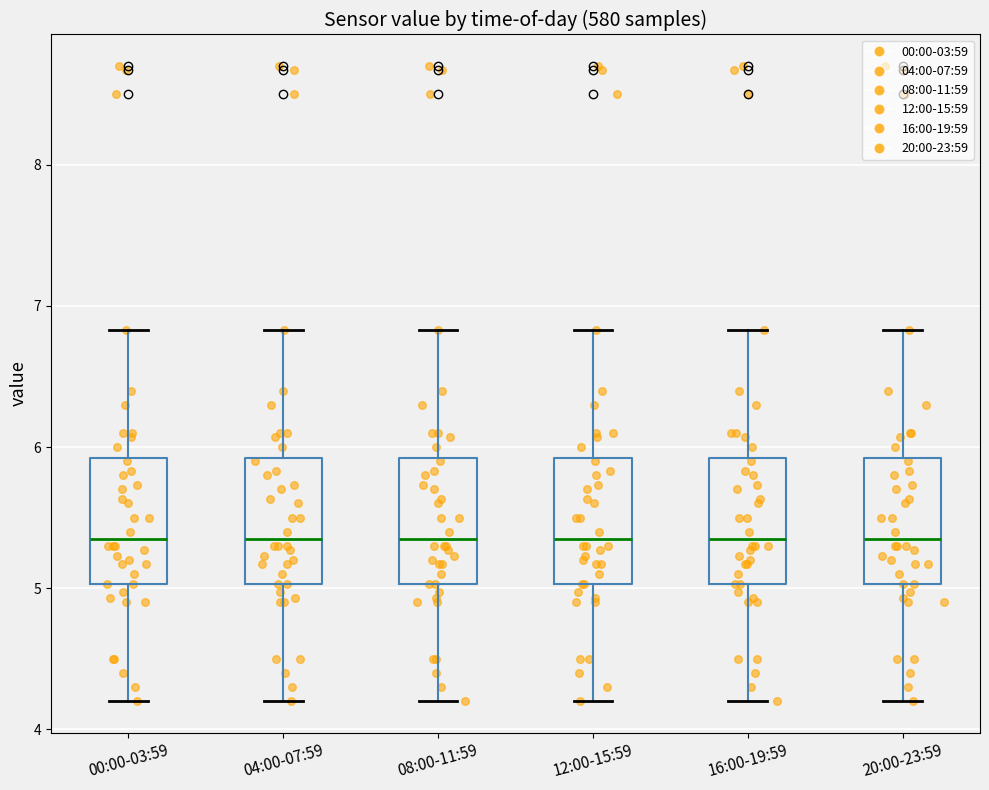

Reading left to right, read every box against the y-axis: the position of its median line, the range the box covers, and the ends of its whiskers. The values are not printed on the chart, so give them approximately, as read against the axis.

00:00-03:59: median 5.4, box 5.0 to 5.9, whiskers 4.2 to 6.8
04:00-07:59: median 5.4, box 5.0 to 5.9, whiskers 4.2 to 6.8
08:00-11:59: median 5.4, box 5.0 to 5.9, whiskers 4.2 to 6.8
12:00-15:59: median 5.4, box 5.0 to 5.9, whiskers 4.2 to 6.8
16:00-19:59: median 5.4, box 5.0 to 5.9, whiskers 4.2 to 6.8
20:00-23:59: median 5.4, box 5.0 to 5.9, whiskers 4.2 to 6.8